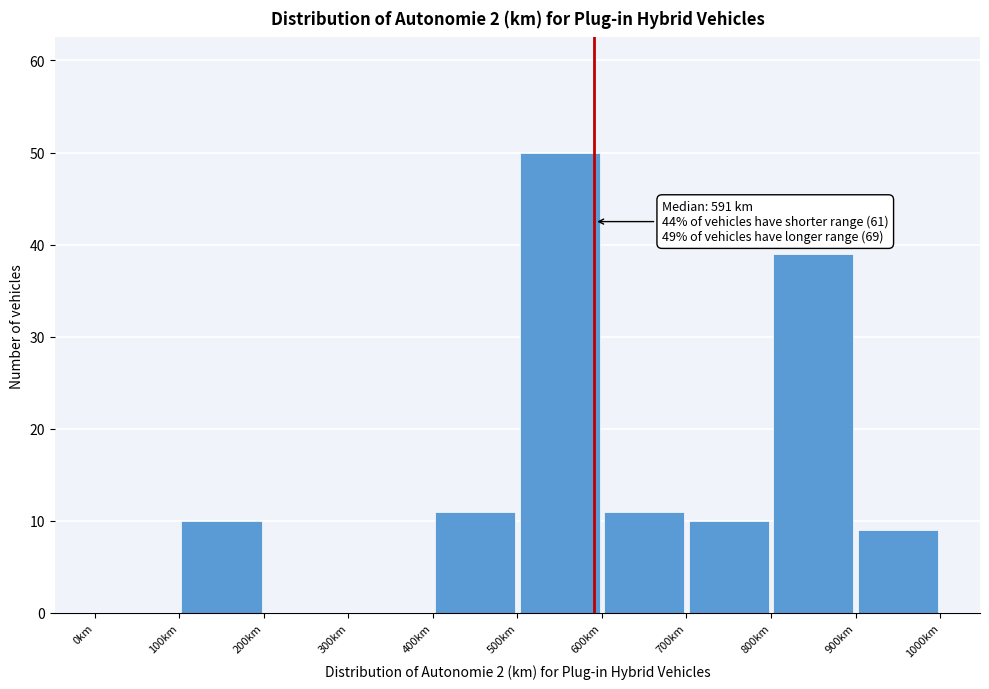

Which range on the x-axis has the tallest bar?

500 to 600